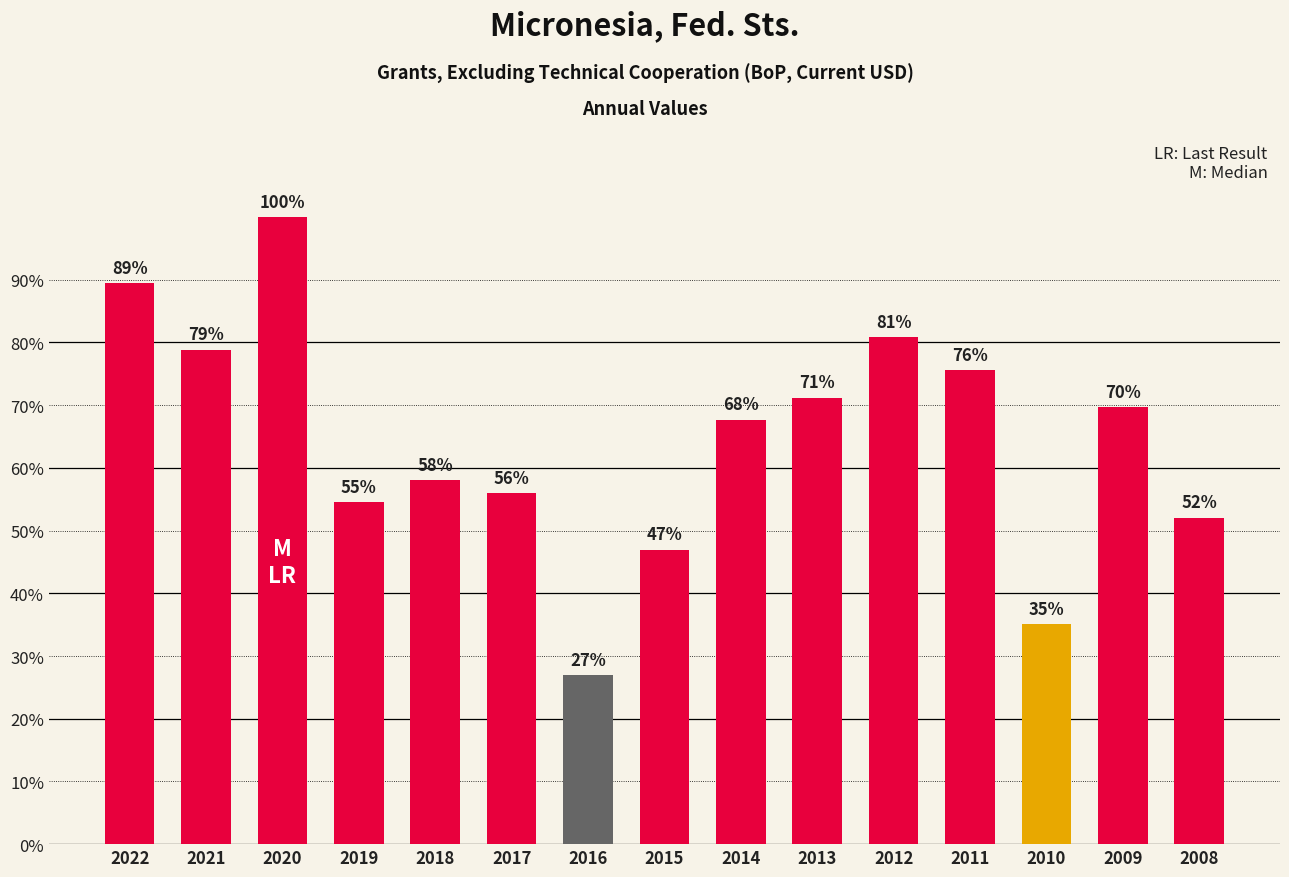

What is the sum of all values?

1595380000